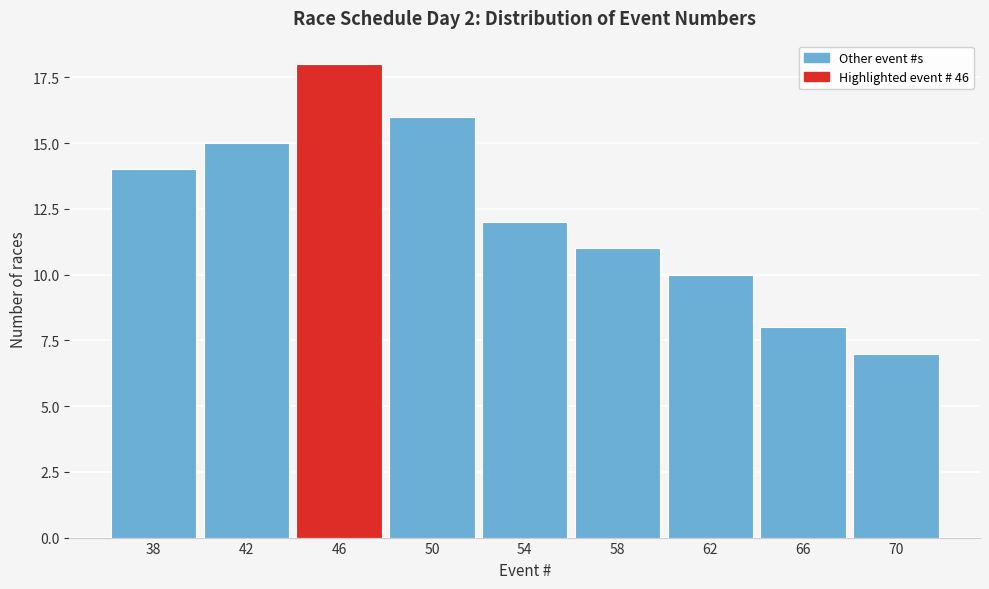

Reading left to right, what are all the values shown in this chart?

14	15	18	16	12	11	10	8	7